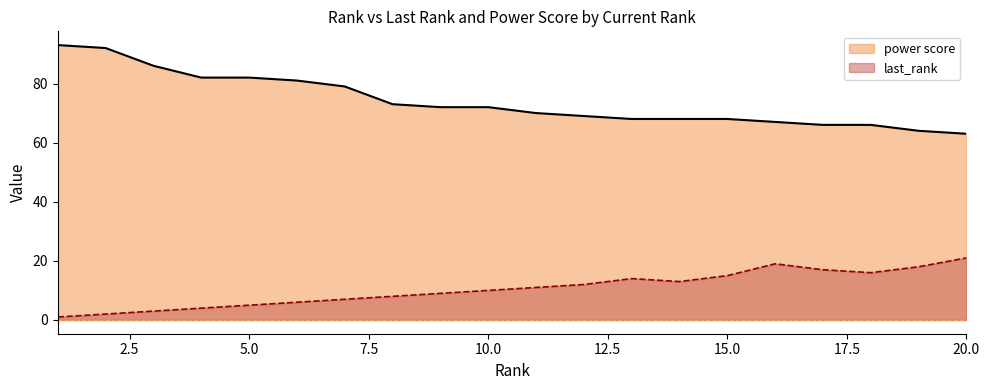

What is the maximum value shown in the chart?

93